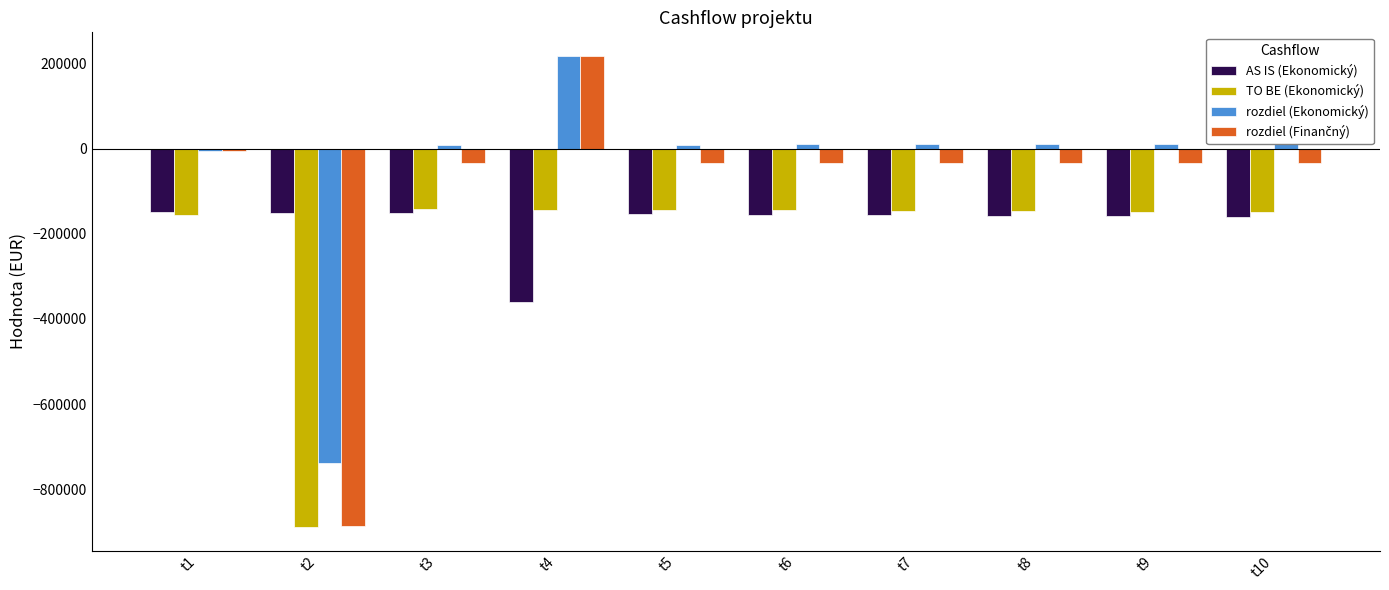

How many bars are there in total?

40